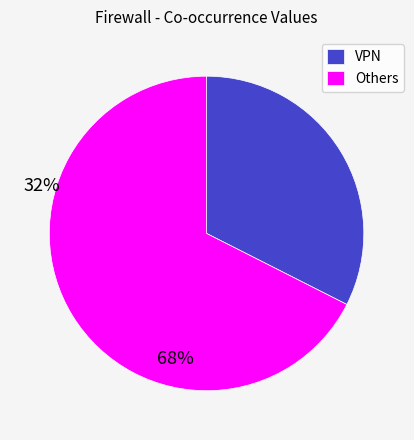

Is there a majority slice in this chart?

Yes